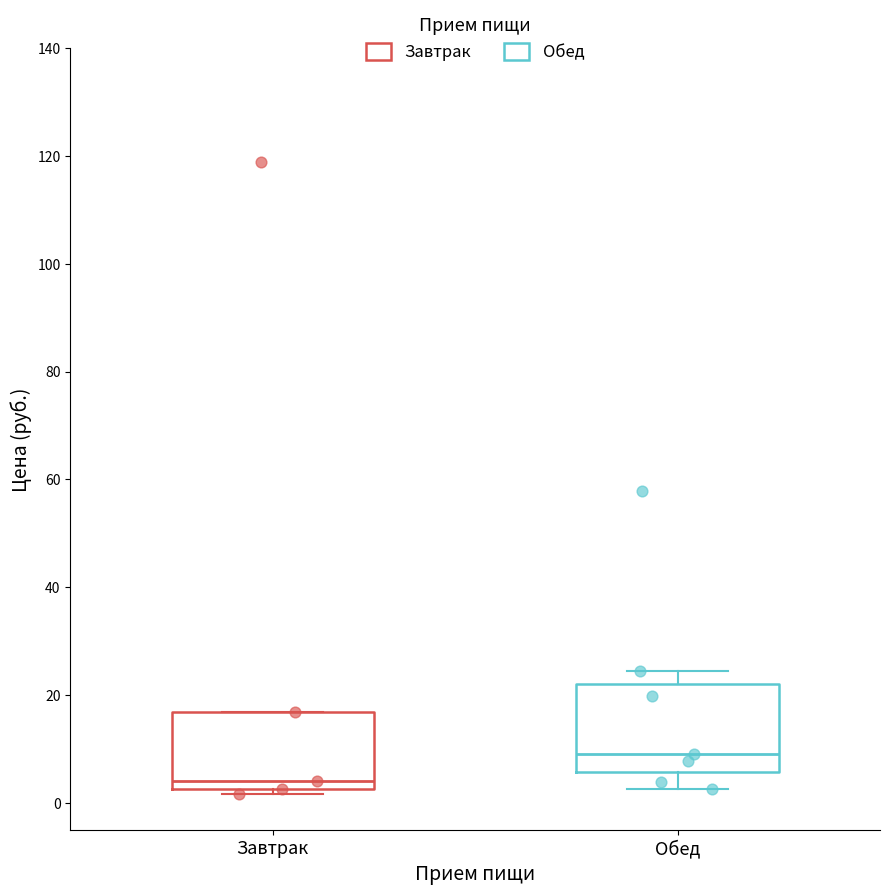

Comparing the boxes themselves (not the whiskers), which one is the tallest?

Обед